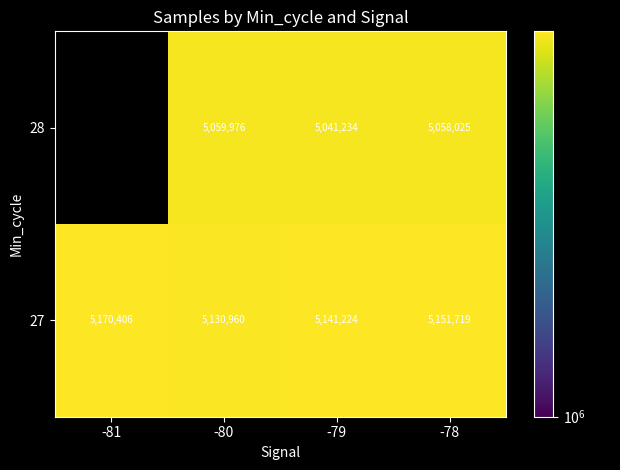

How many values in 28 are above zero?

3